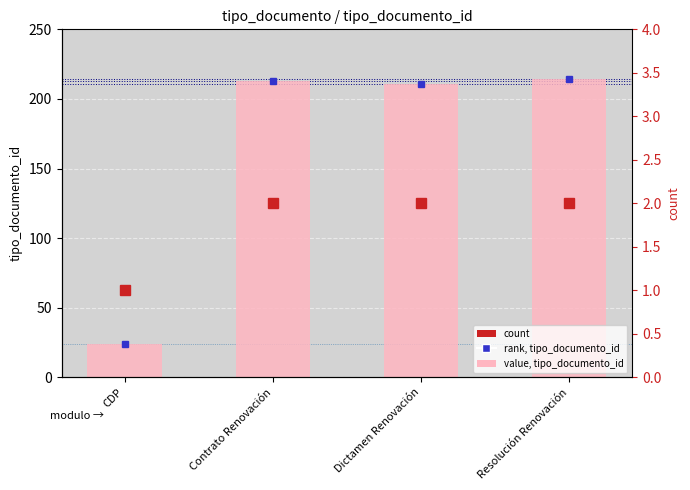

What is the change in value from CDP to Resolución Renovación?

+190